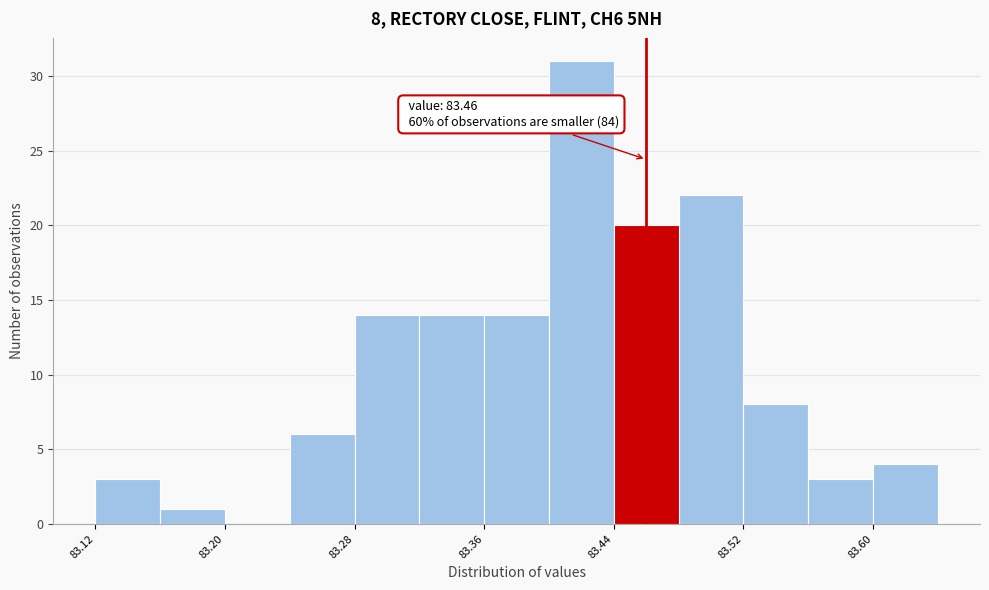

Over which range of the x-axis is the bar tallest?

83.40 to 83.44